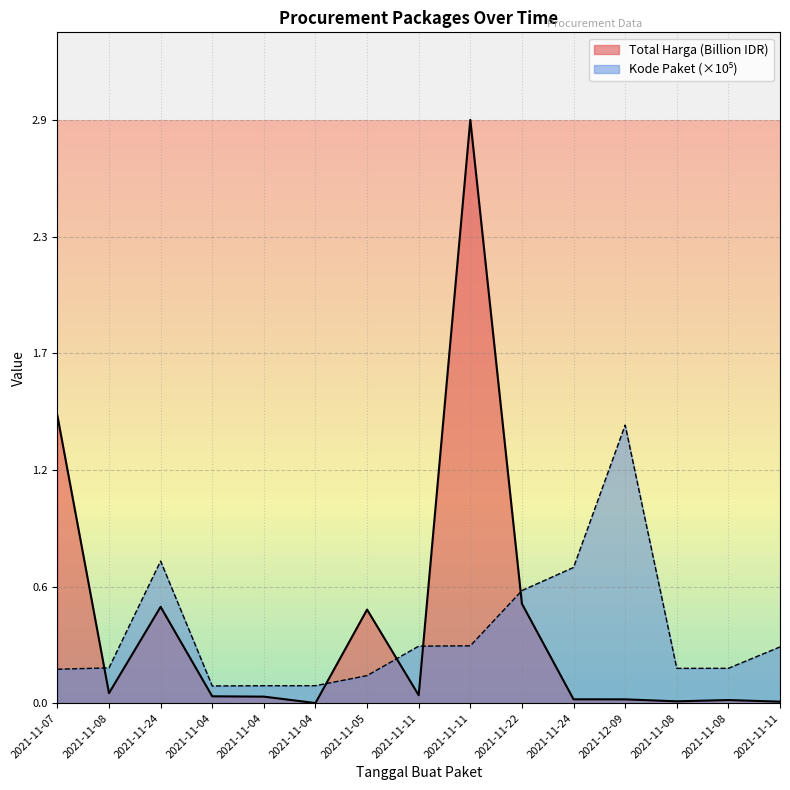

True or false: Total Harga has more than 1 interior local peaks.

True